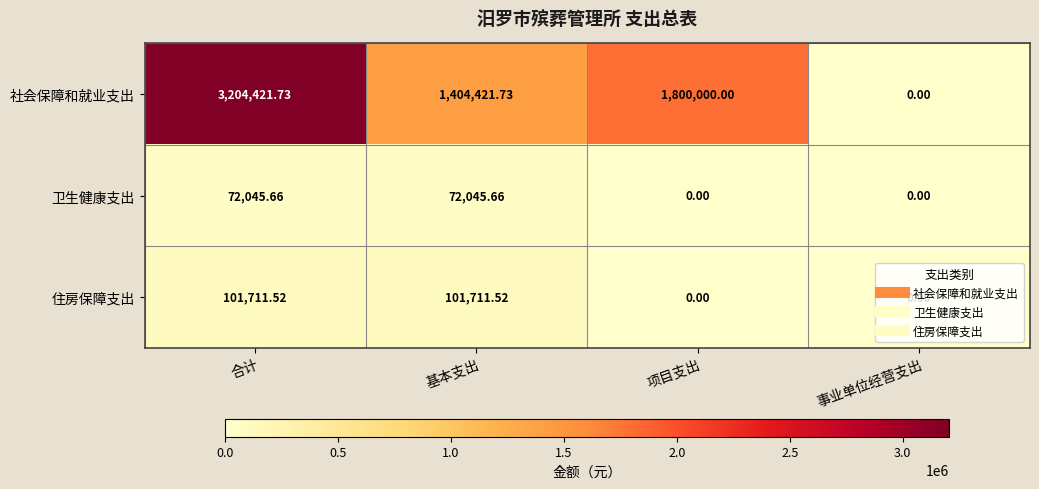

List the labels in order of 社会保障和就业支出 value, largest first.

合计, 项目支出, 基本支出, 事业单位经营支出